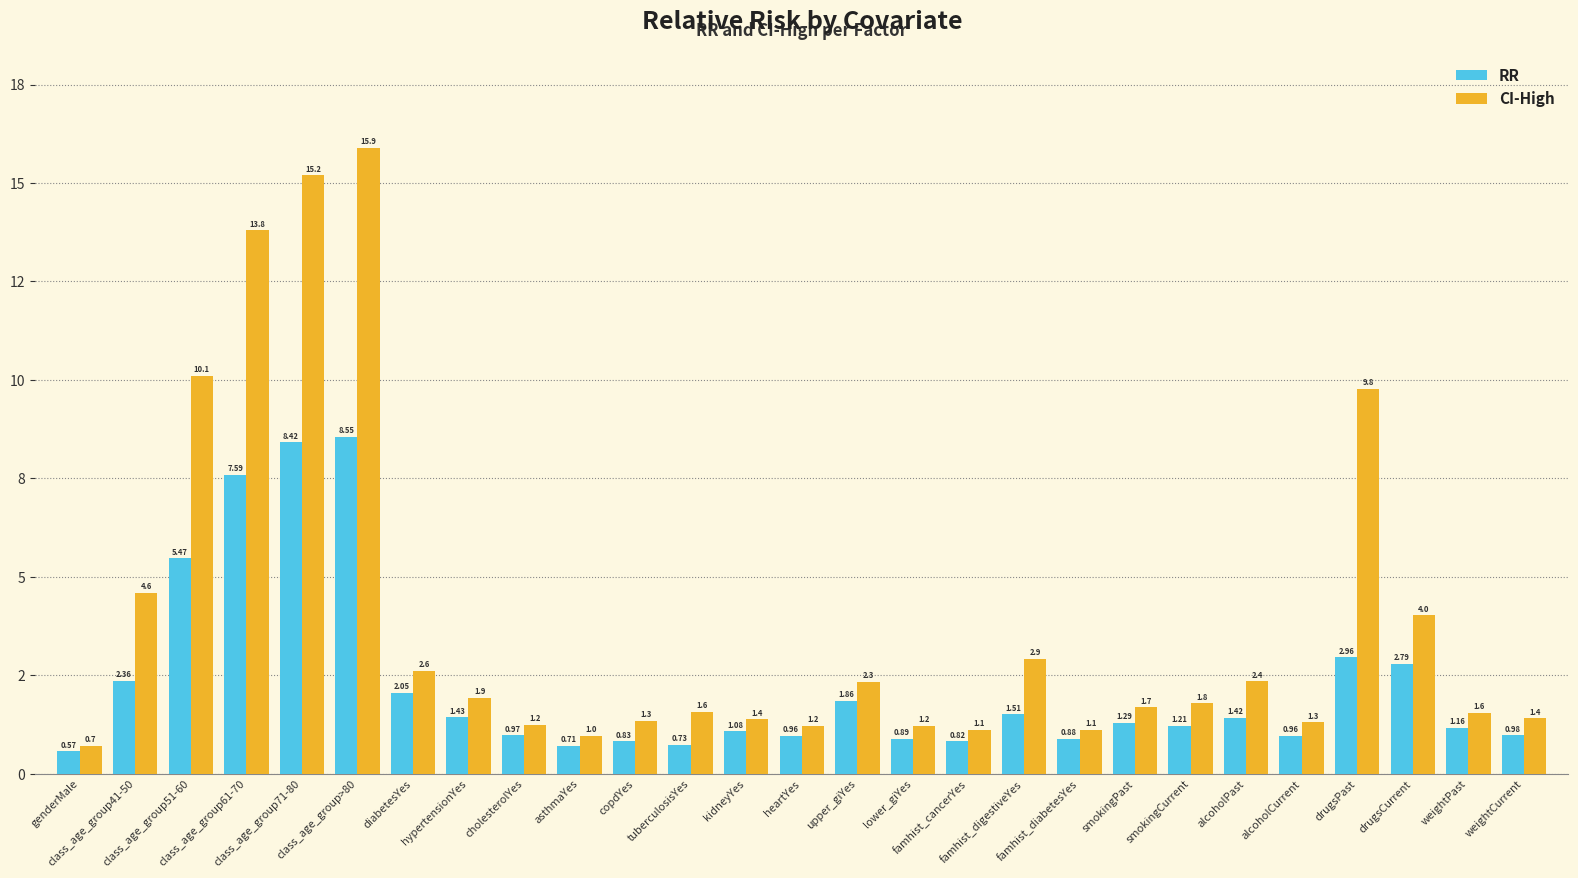

At which category does the chart reach its minimum across all series?

genderMale